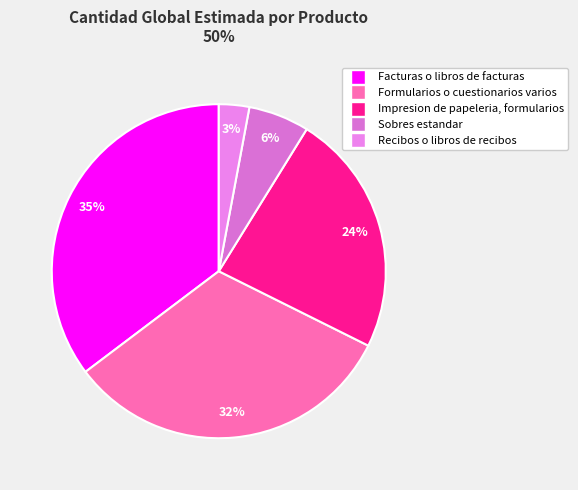

The Facturas o libros de facturas slice represents 35% of the pie. True or false?

True